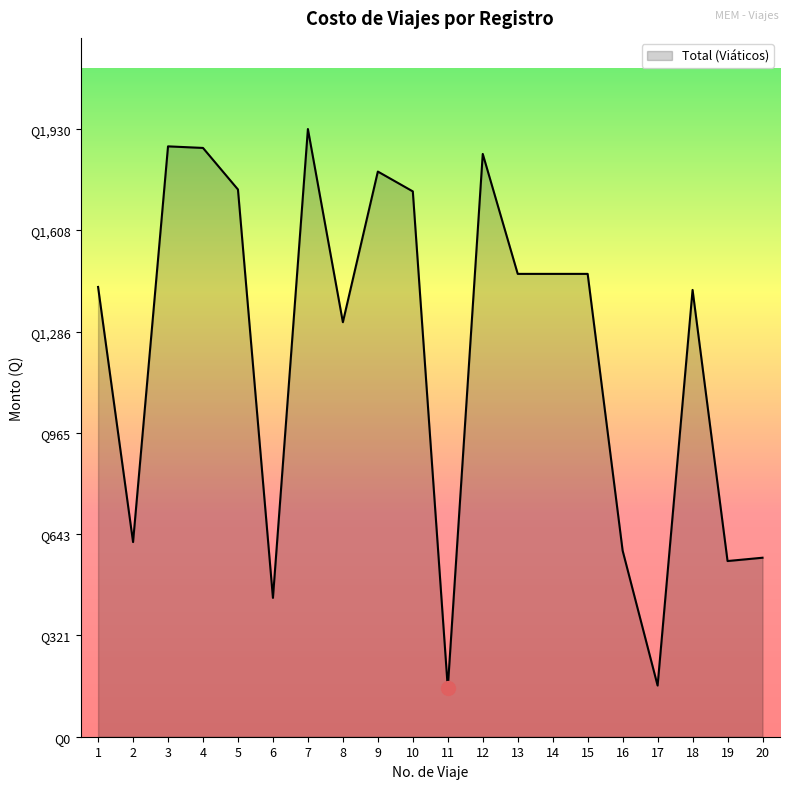

Where does the data first go above 1470?

3